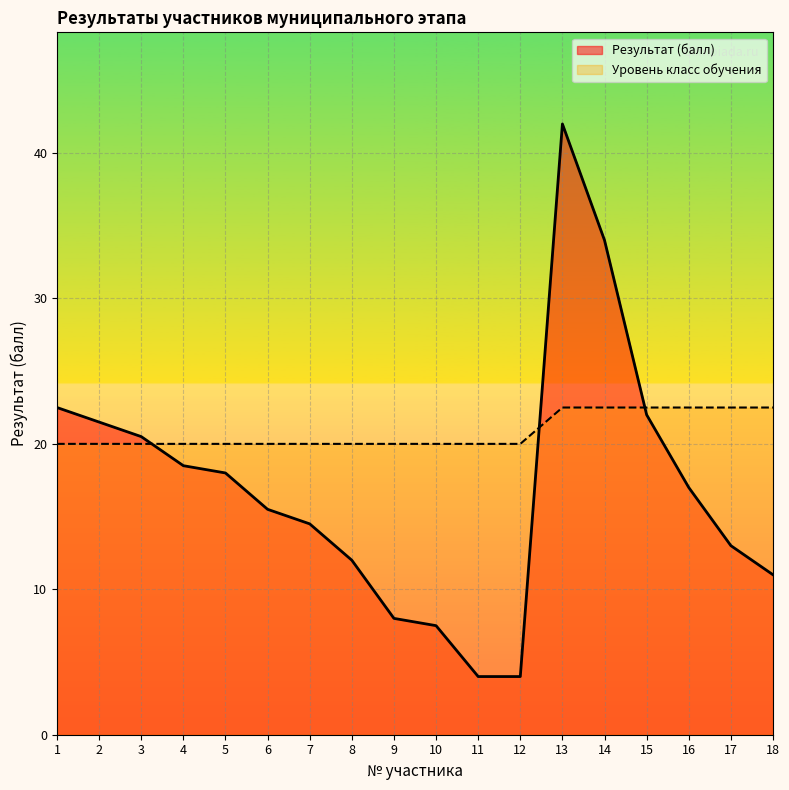

Between 18 and 7, which is larger?

7